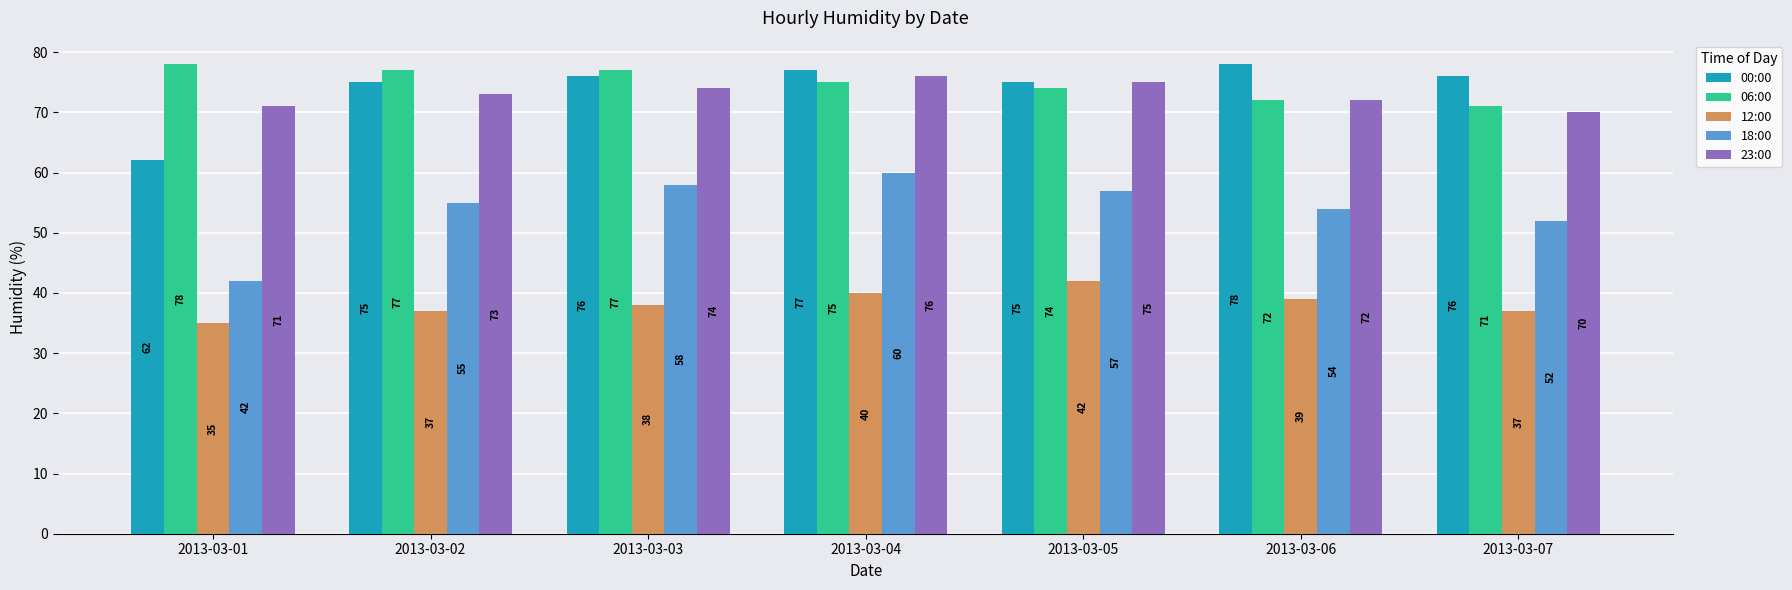

Does the chart contain stacked bars?

No